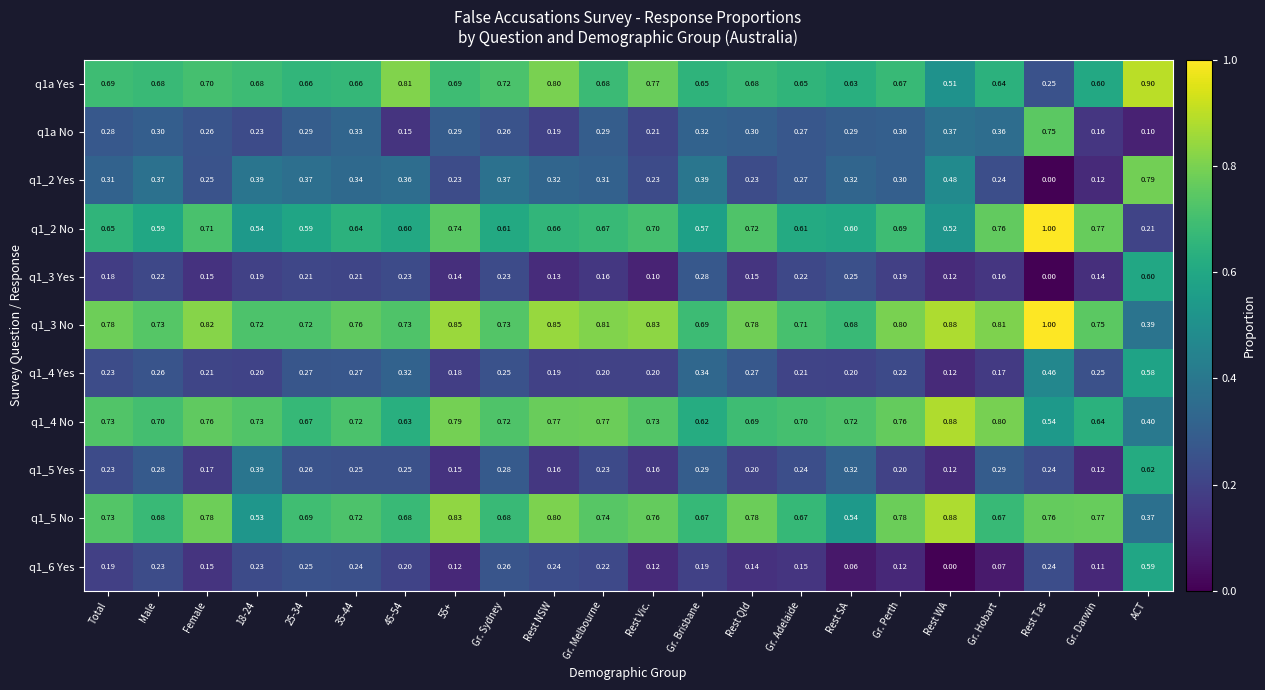

At which label is q1_6 Yes closest to 0?

Rest WA